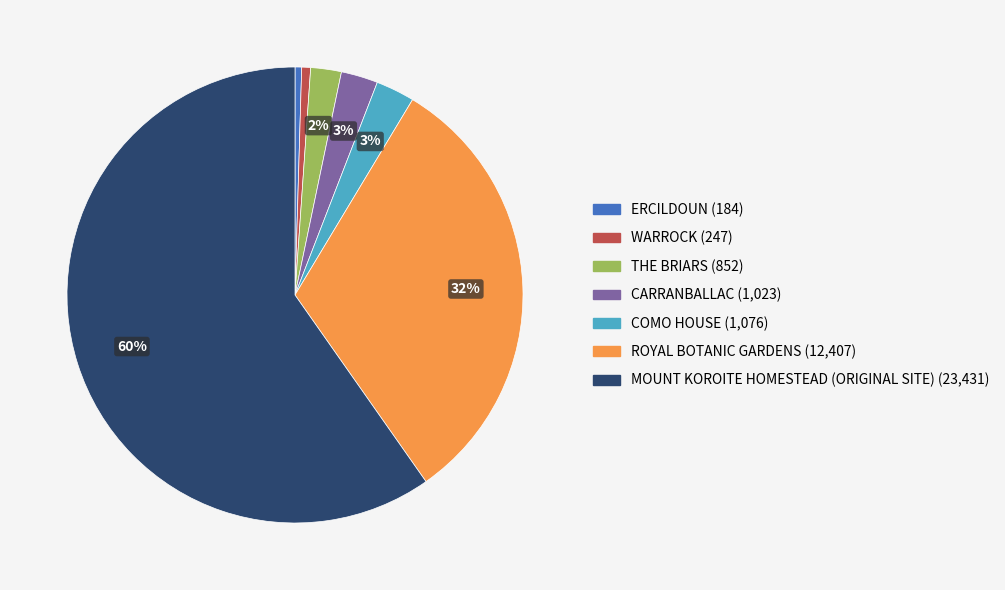

To the nearest percent, what percentage of the pie is COMO HOUSE?

3%